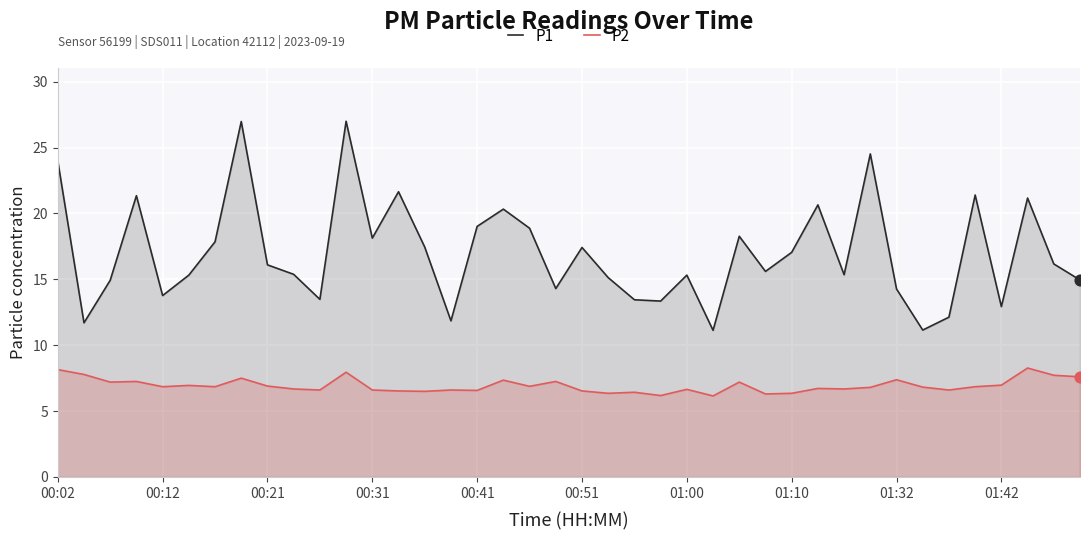

At how many categories does at least one series exceed 19?

11